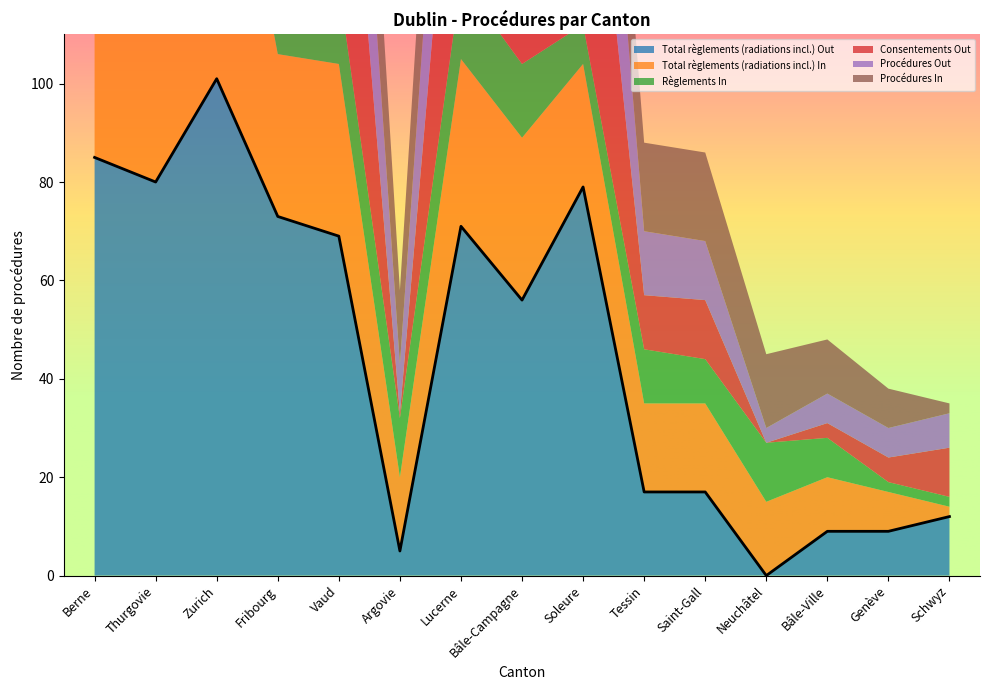

What is the average value of the Total règlements (radiations incl.) In series?

28